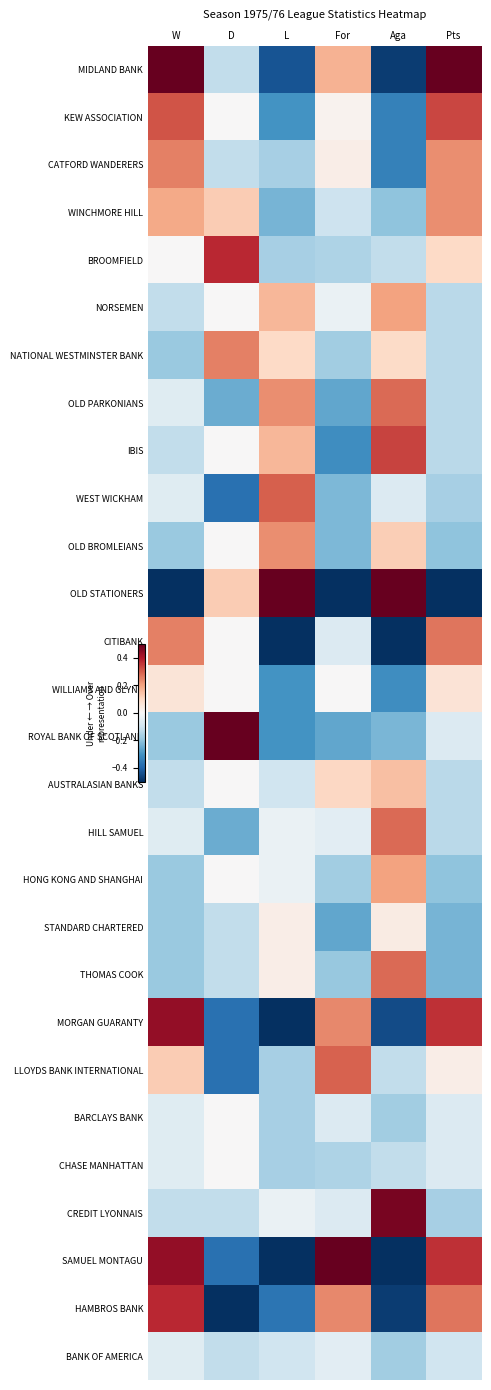

At how many categories does at least one series exceed 0?

6